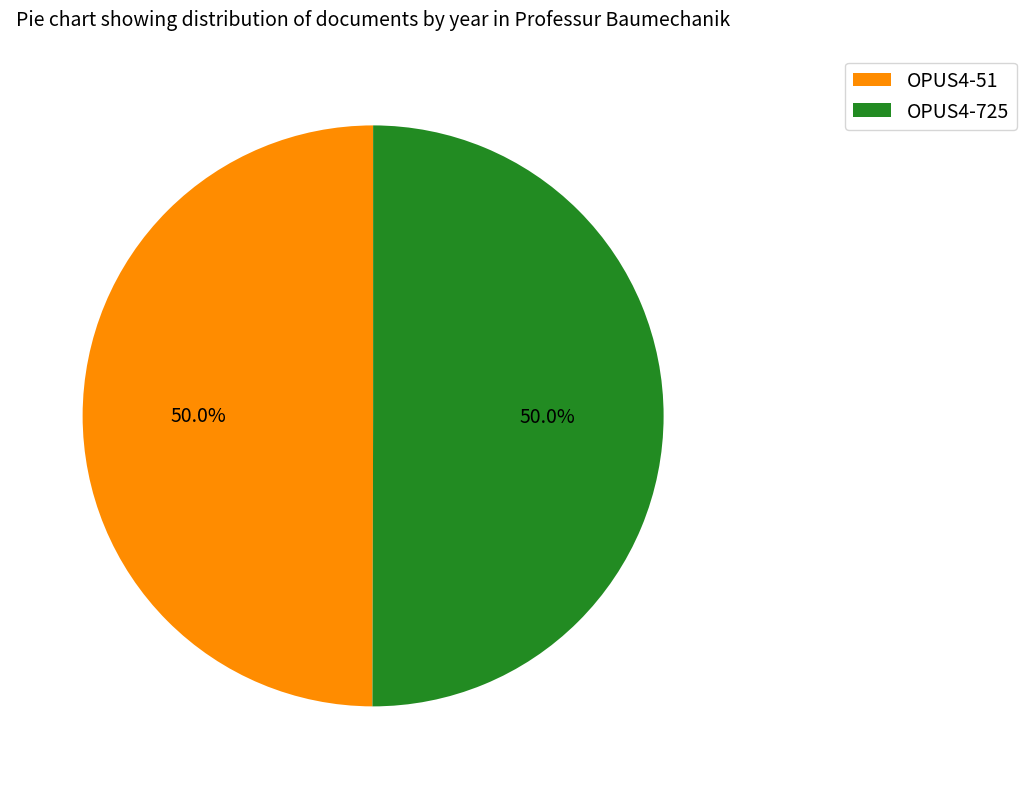

What percentage is NOT represented by OPUS4-725?

50.0%